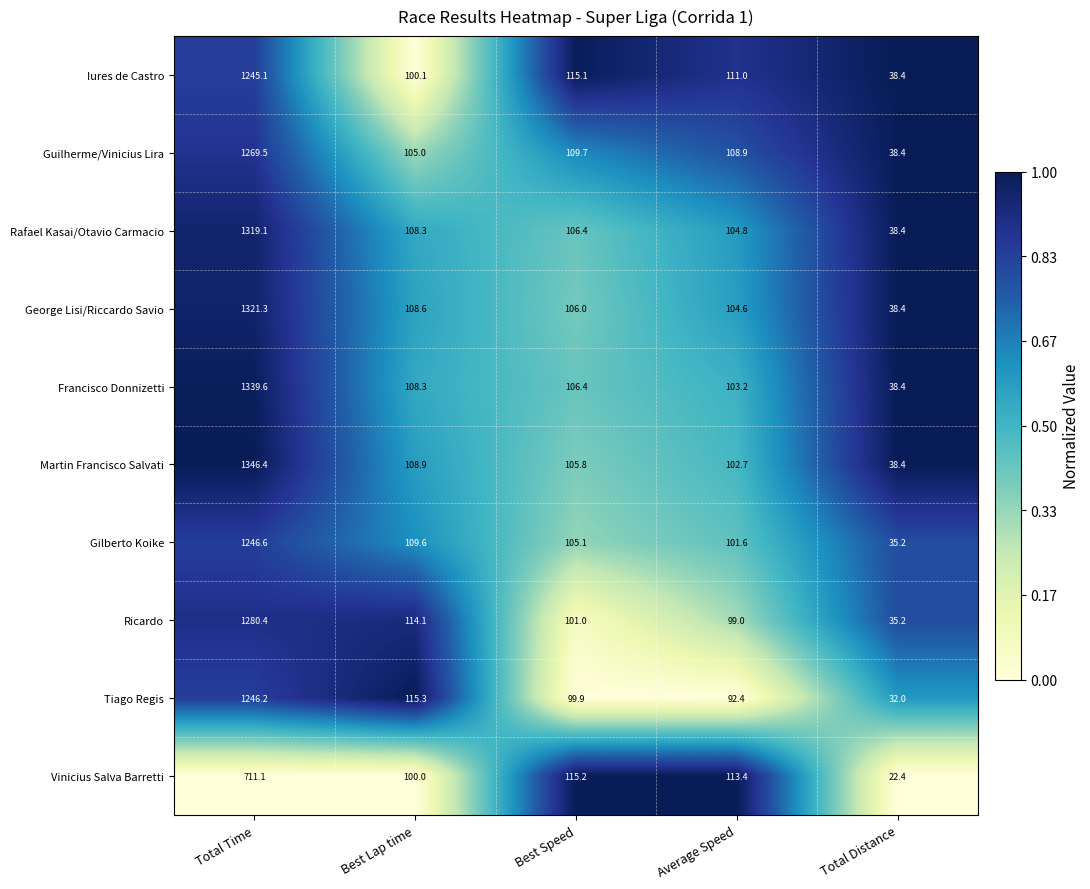

What is the sum of the Vinicius Salva Barretti values at Best Lap time and Total Distance?

122.4